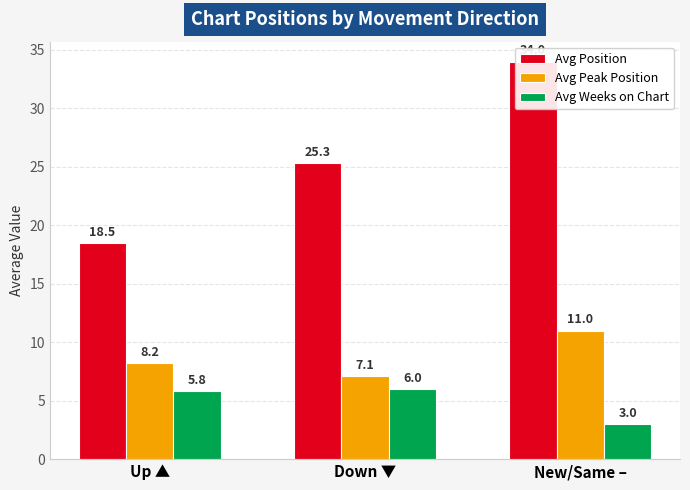

At which label is Avg Weeks on Chart closest to 4?

New/Same –